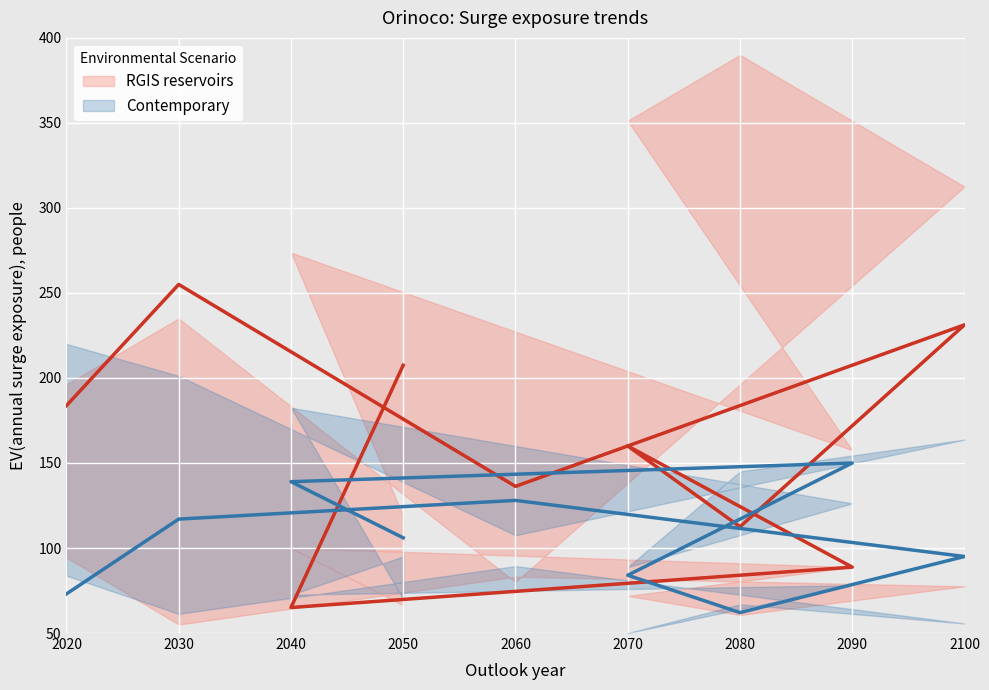

How many interior local valleys does the Contemporary series have?

1